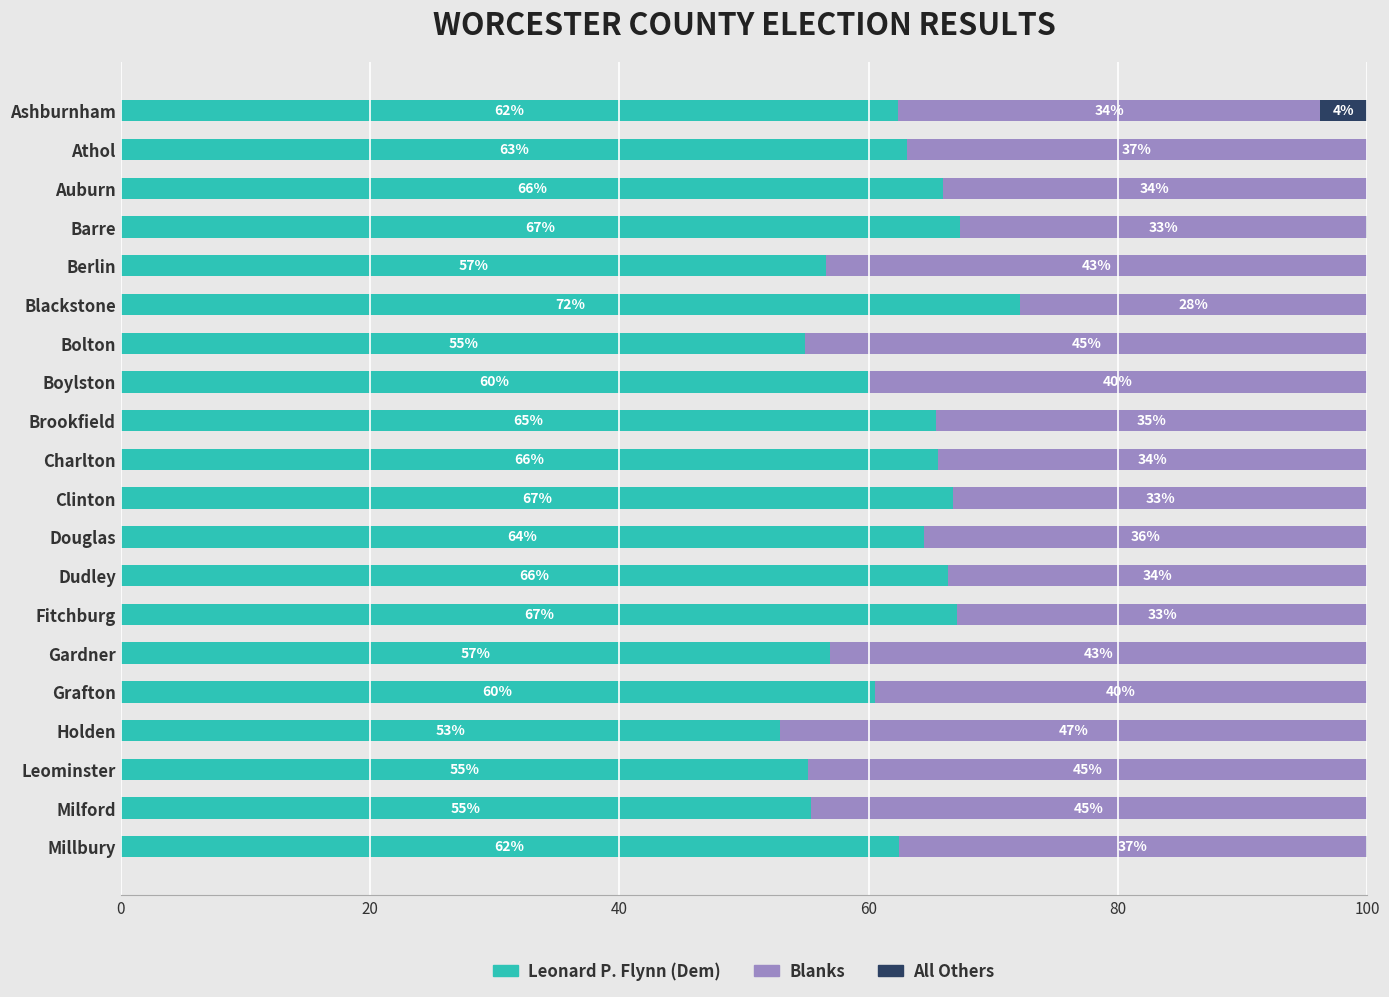

What is the total value across all series at Boylston?

100.0